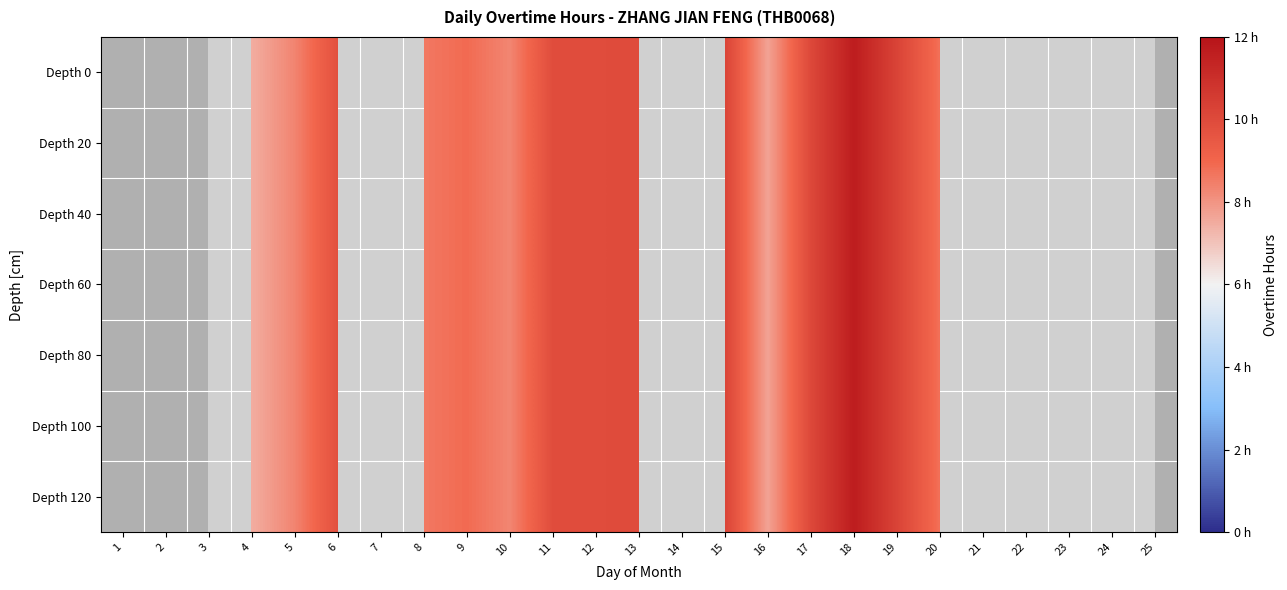

Where does the Depth 60 series first go above 8?

5